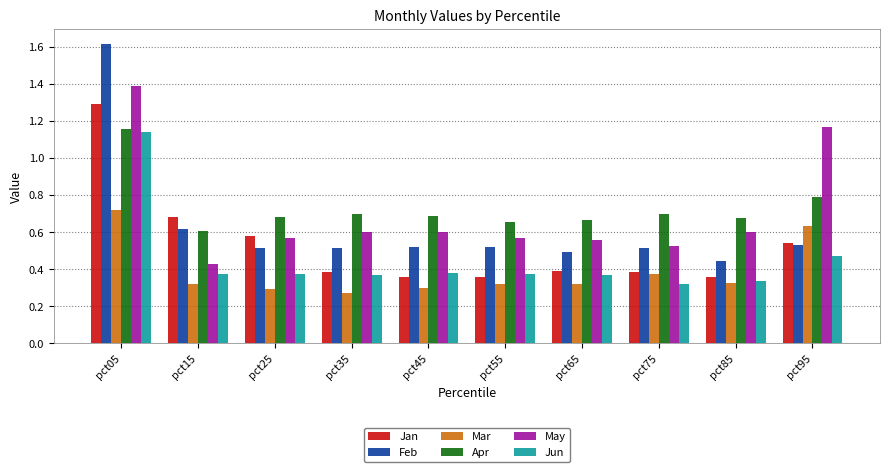

How many bars are there in total?

60